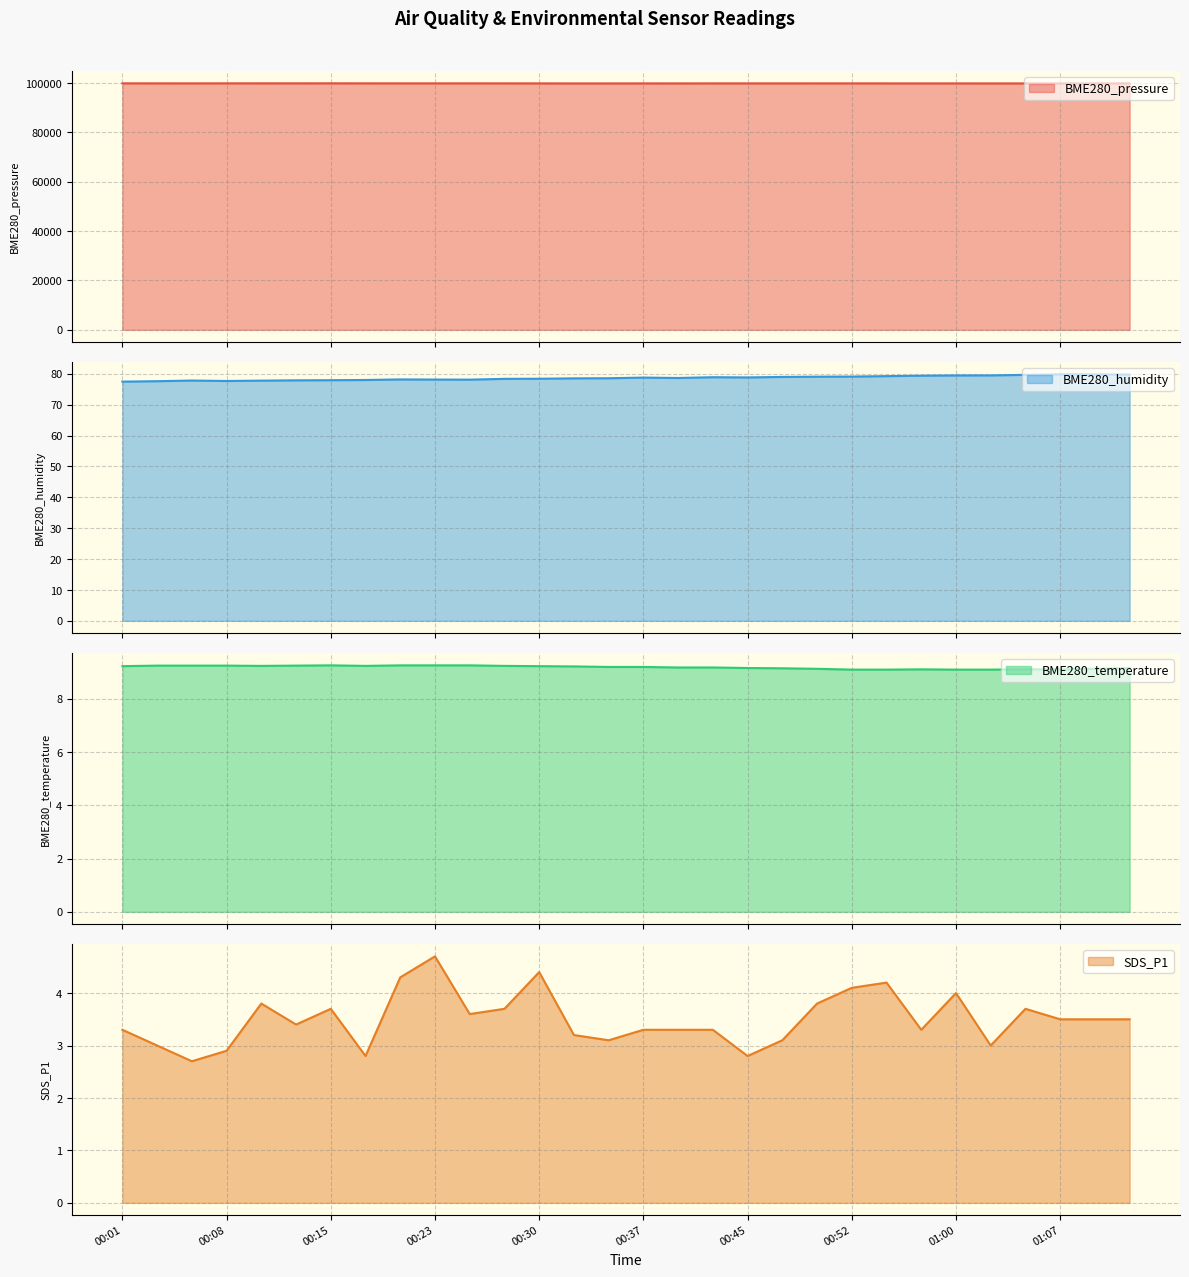

What is the spread (max minus min) of values at 00:20?

99859.8